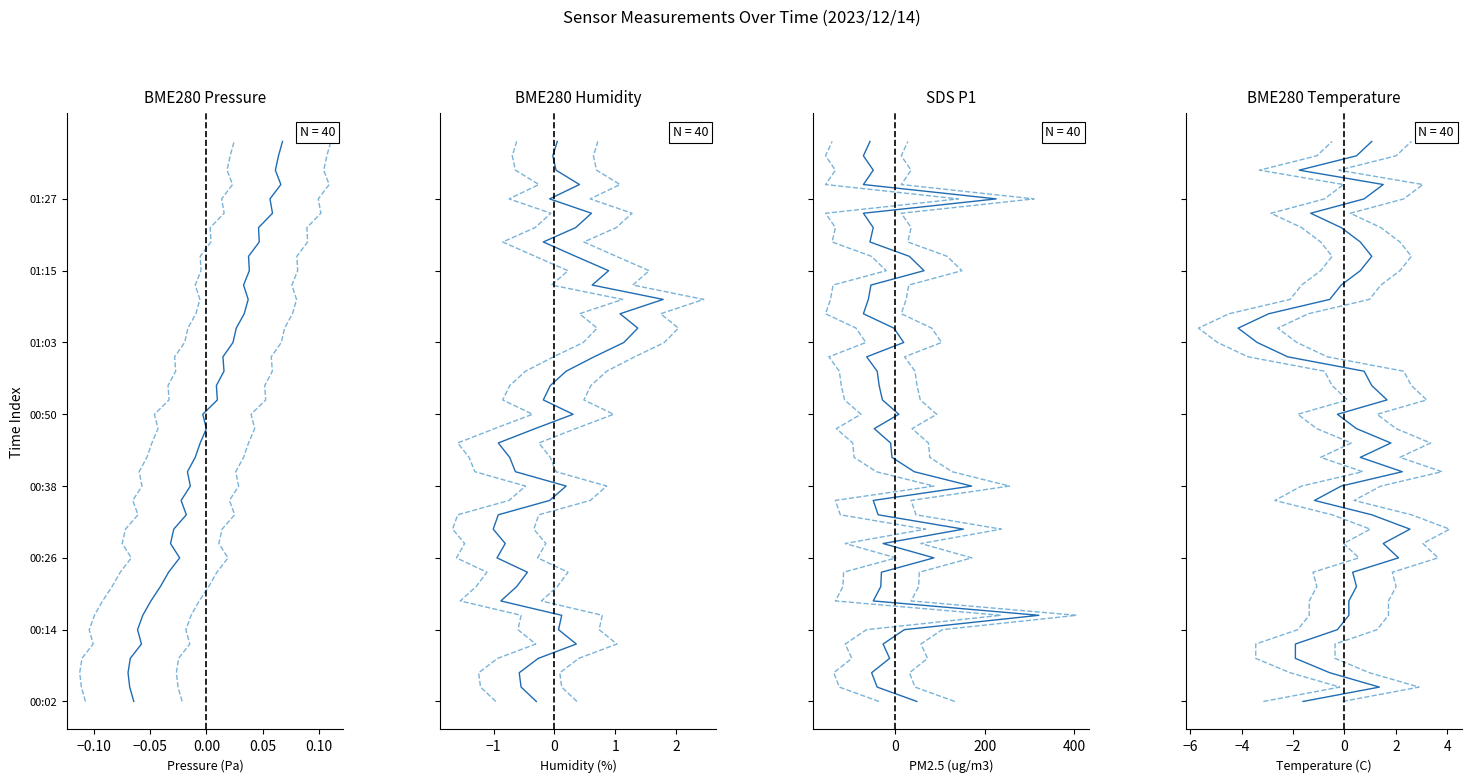

How many data points in ±1σ are less than 20?

20